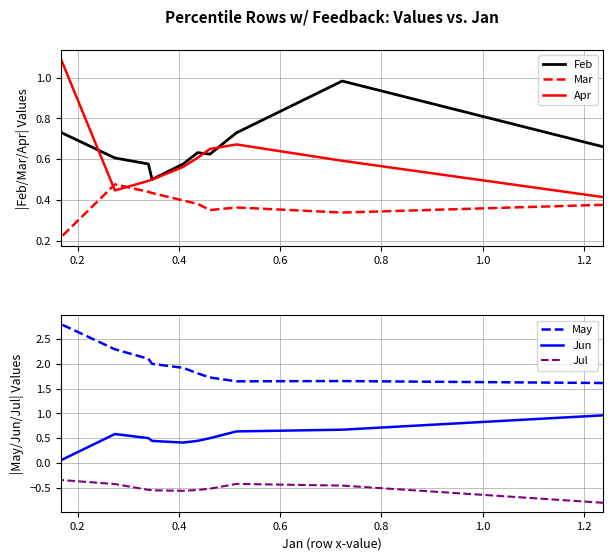

What is the highest value of the Apr series?

1.1